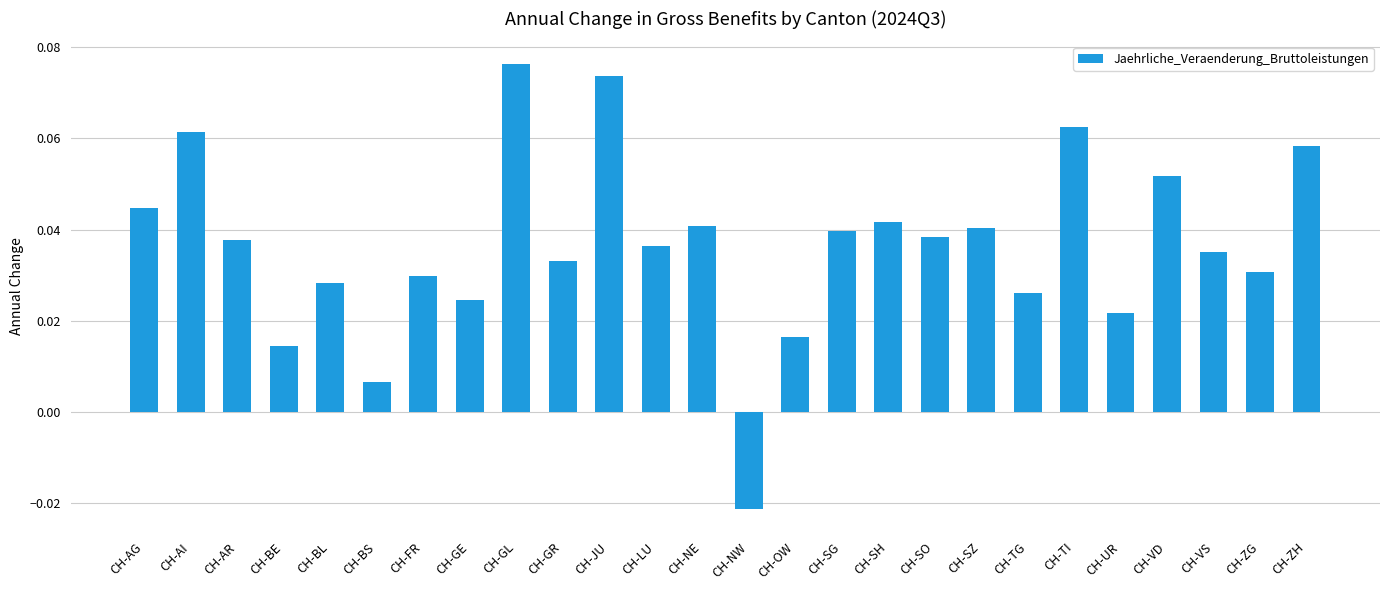

What is the sum of all values?

0.9